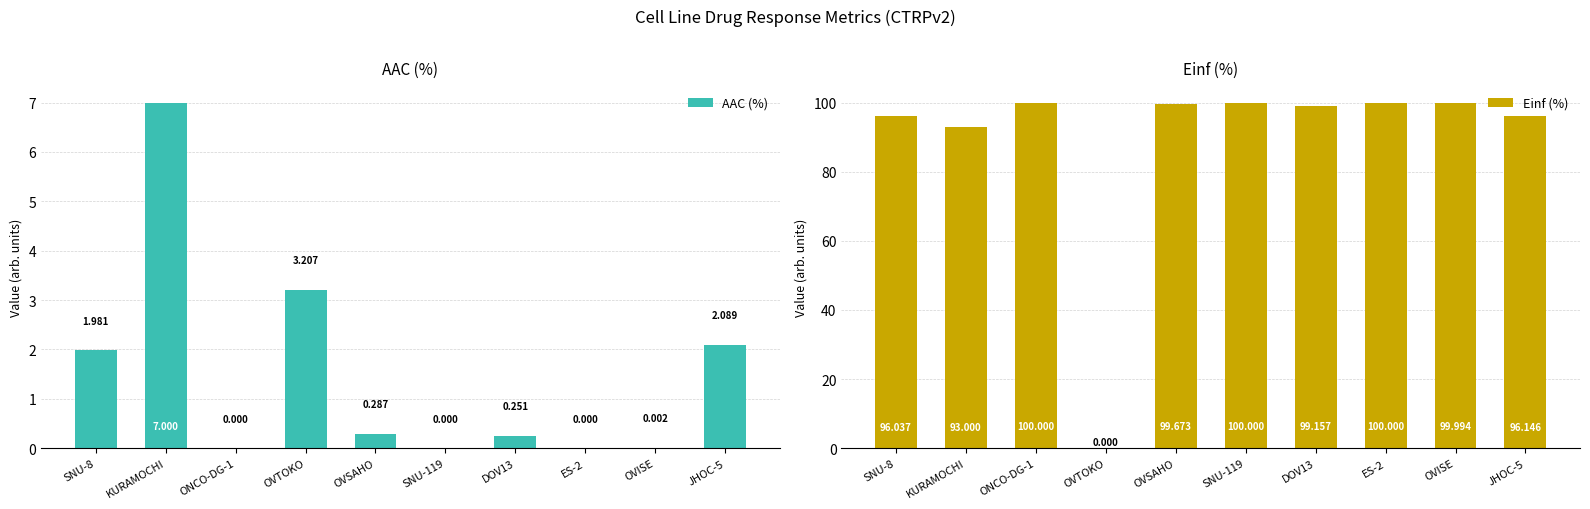

What is the maximum value for Einf (%)?

100.0